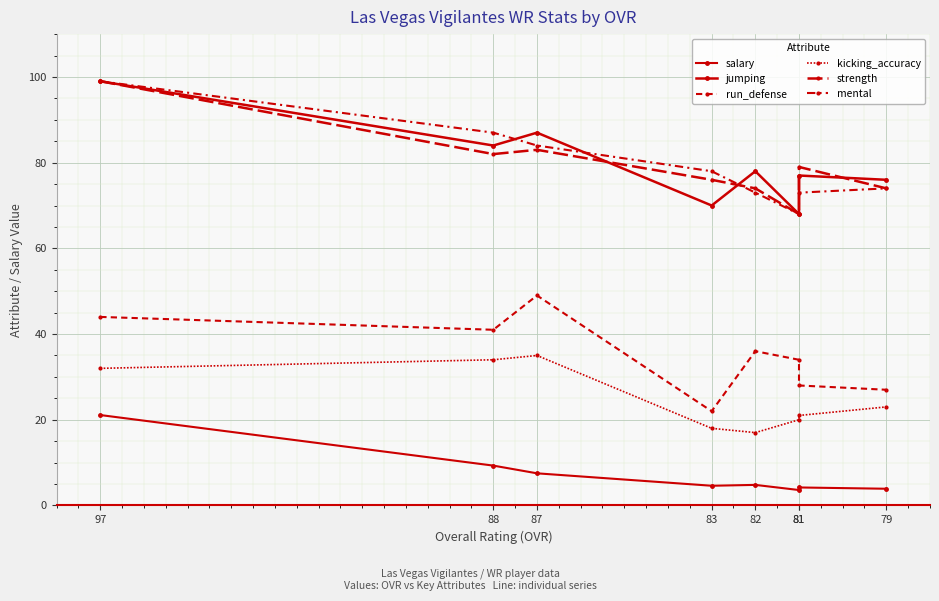

Which category has the highest value in the salary series?

97